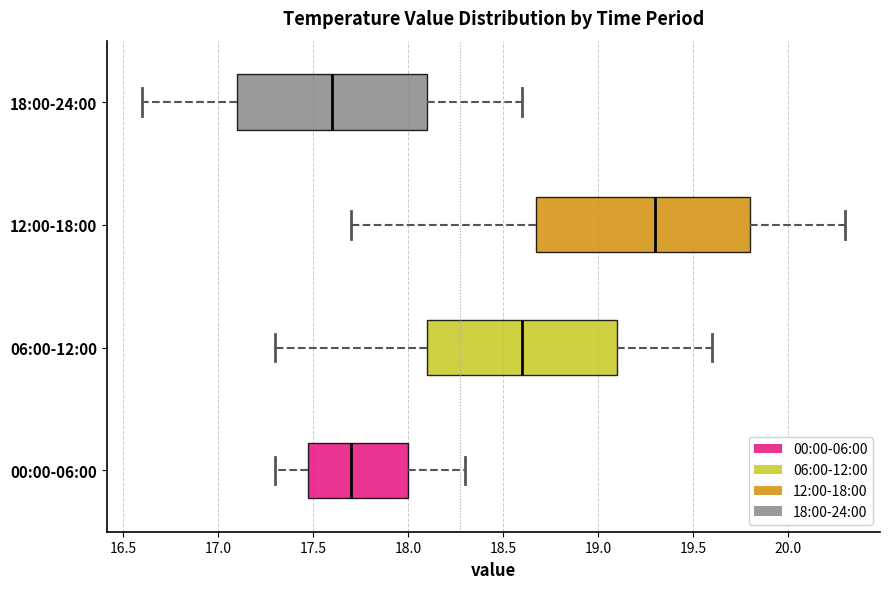

Which box is the widest, from its left edge to its right edge?

12:00-18:00